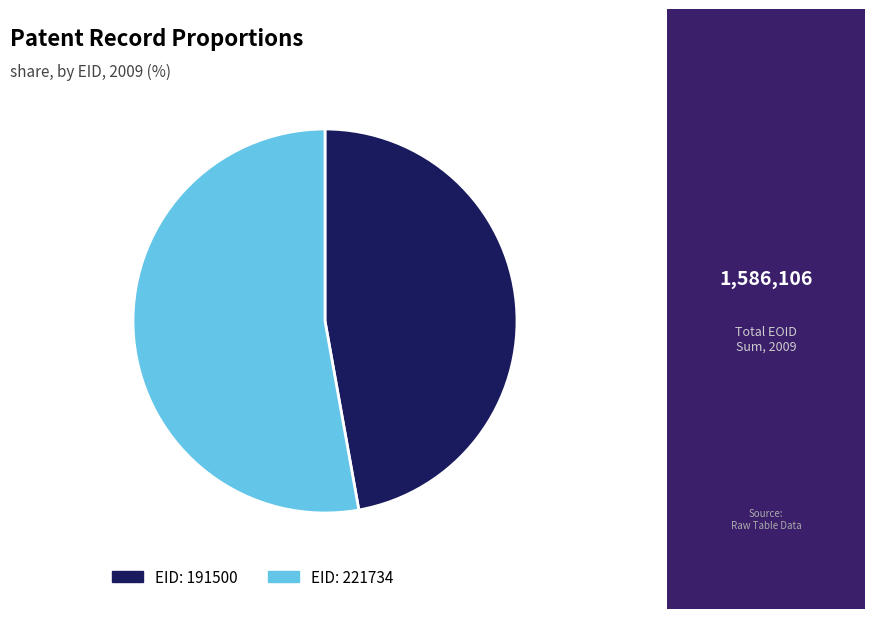

Does any single category account for the majority?

Yes